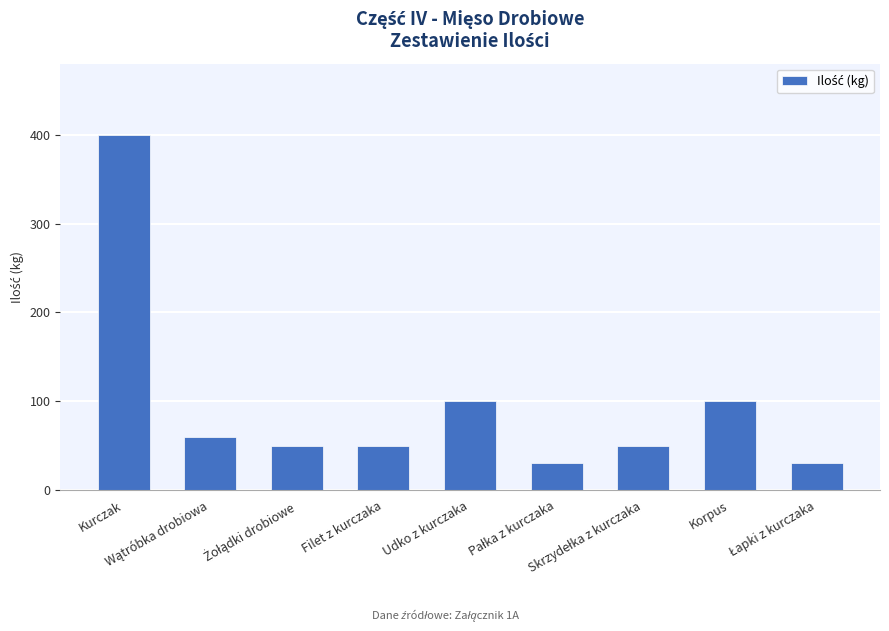

What is the value of the 6th bar from the left?

30